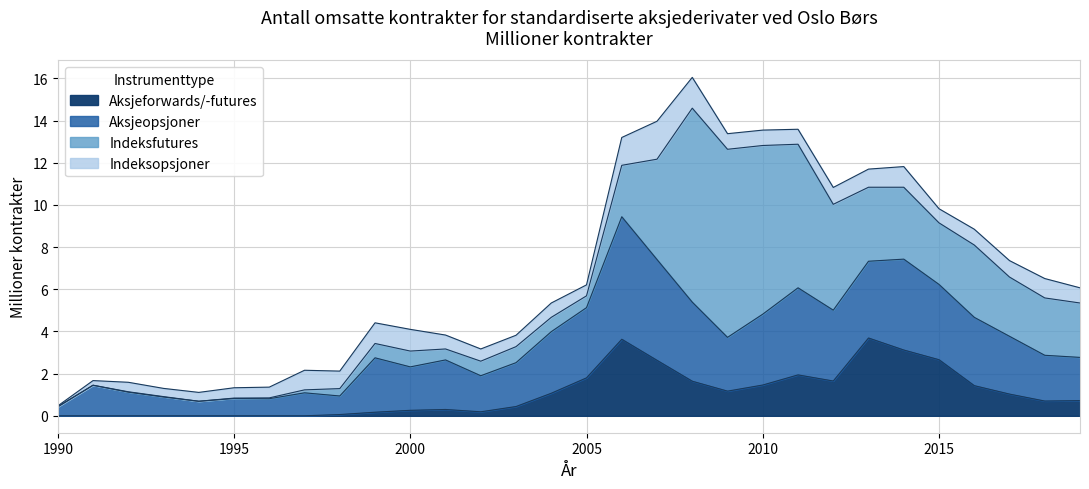

How many interior local valleys does the Indeksfutures series have?

4